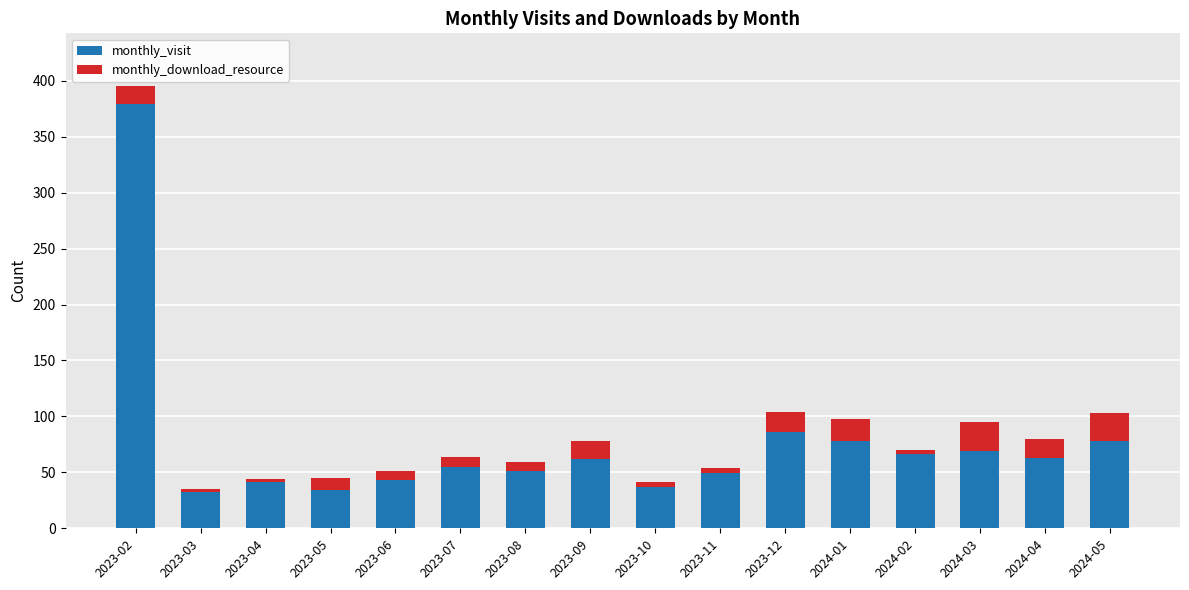

What is the maximum value for monthly_visit?

379